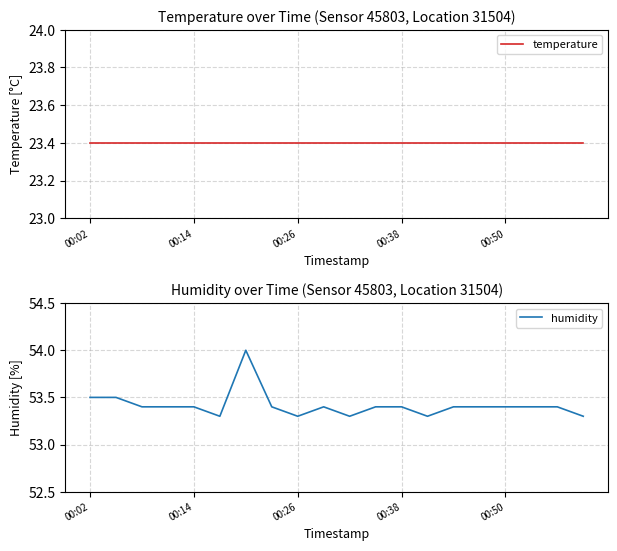

Which has a higher value, 00:02 or 13?

00:02